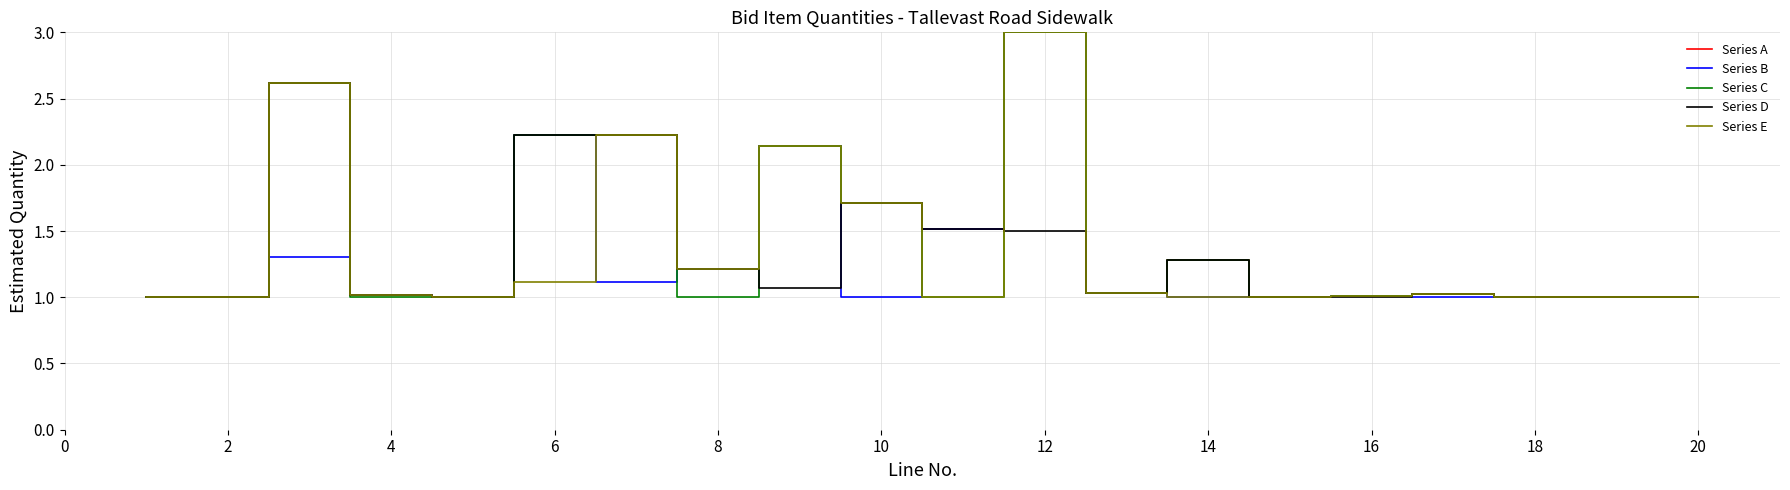

What is the lowest value of the Series A series?

1.0